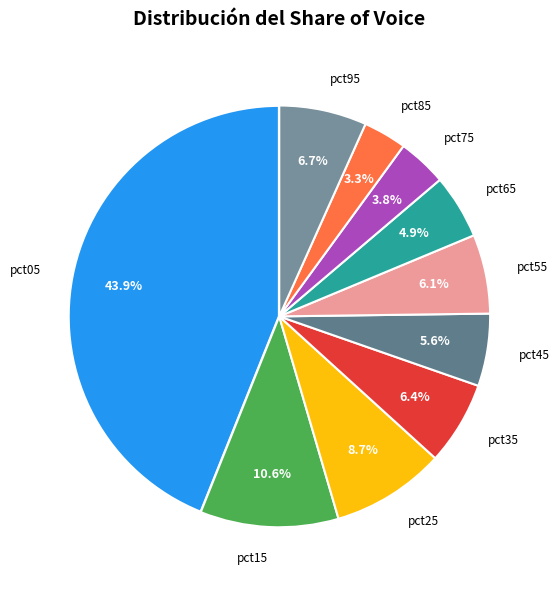

Is it true that pct35 is 16% of the pie?

False